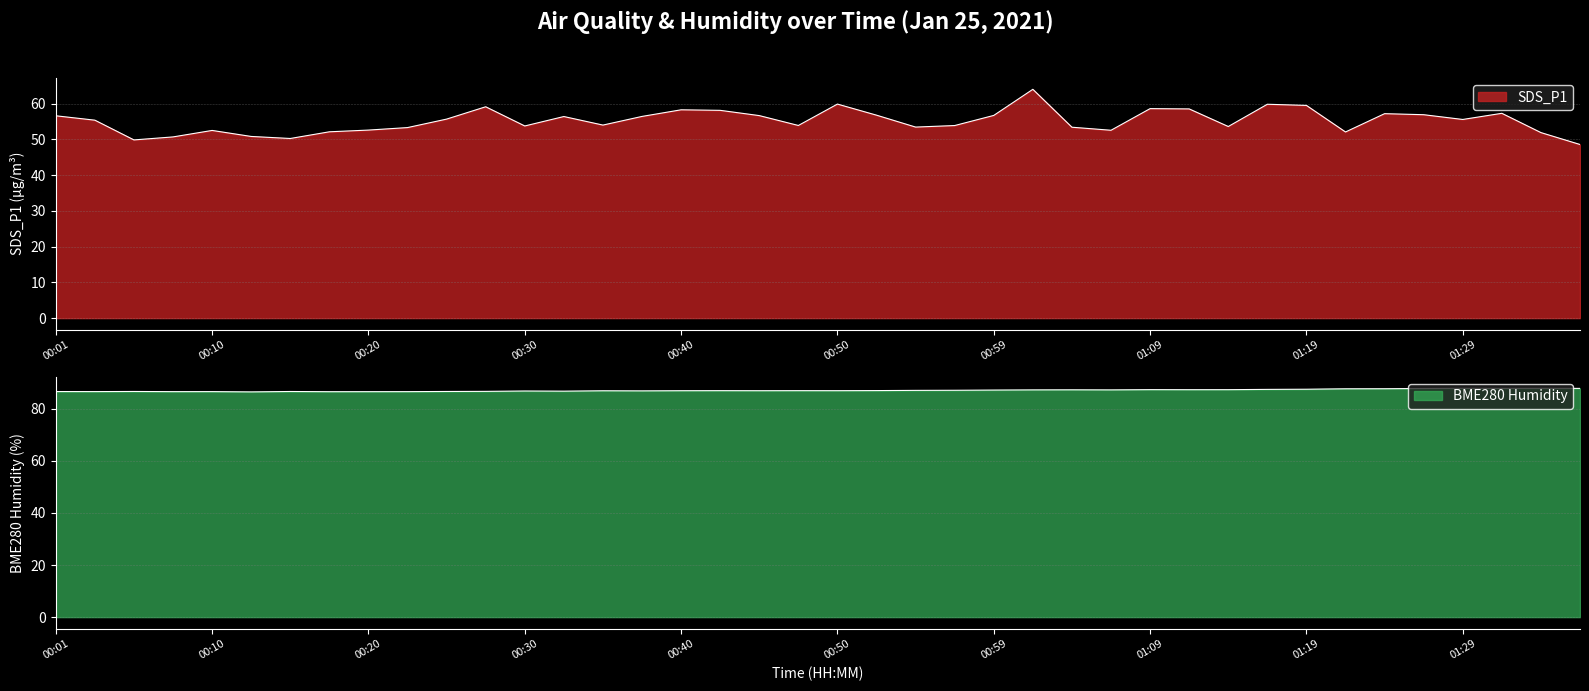

At how many categories does at least one series exceed 58?

40